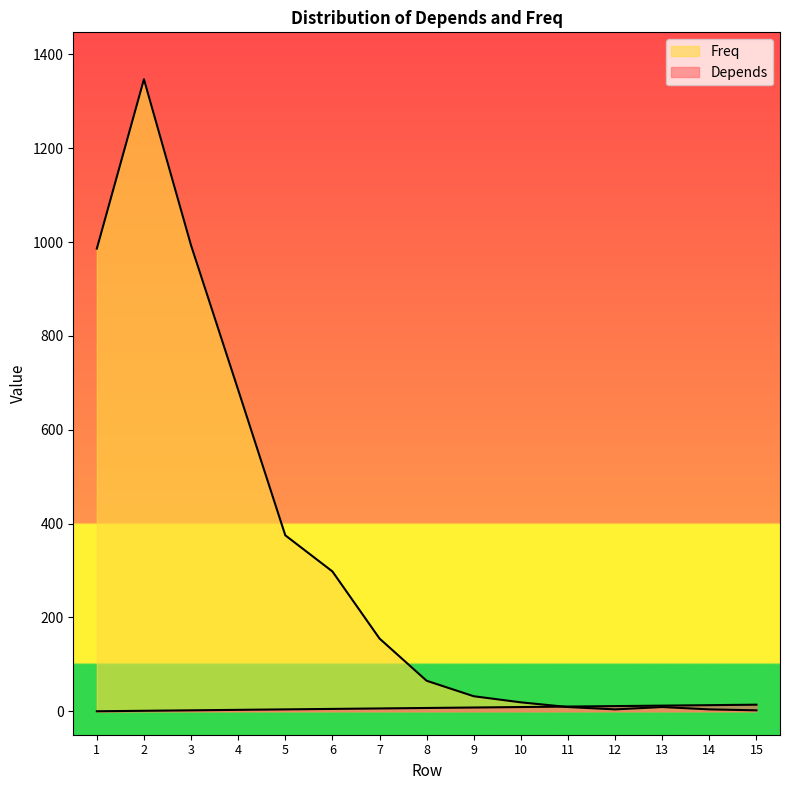

Which series has the largest range (max minus min)?

Freq